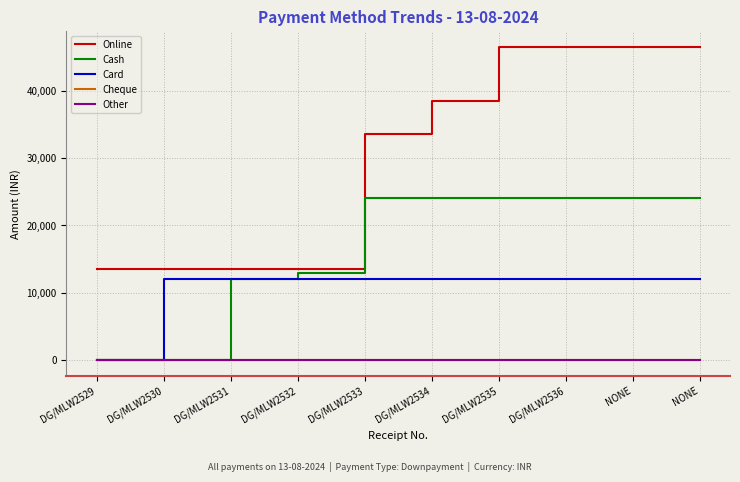

The value of Card at DG/MLW2533 is 12000. True or false?

True